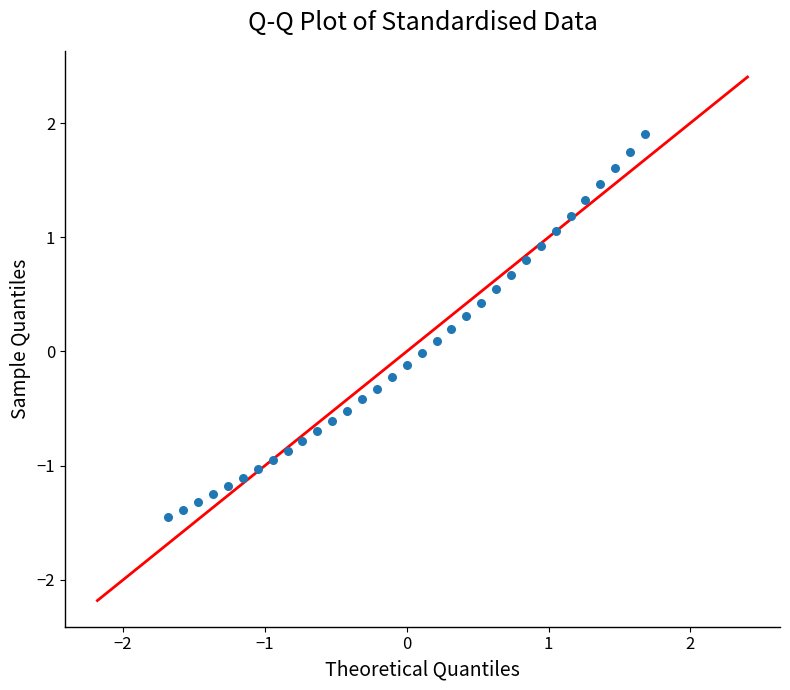

What is the range of X values (max minus min)?

3.4